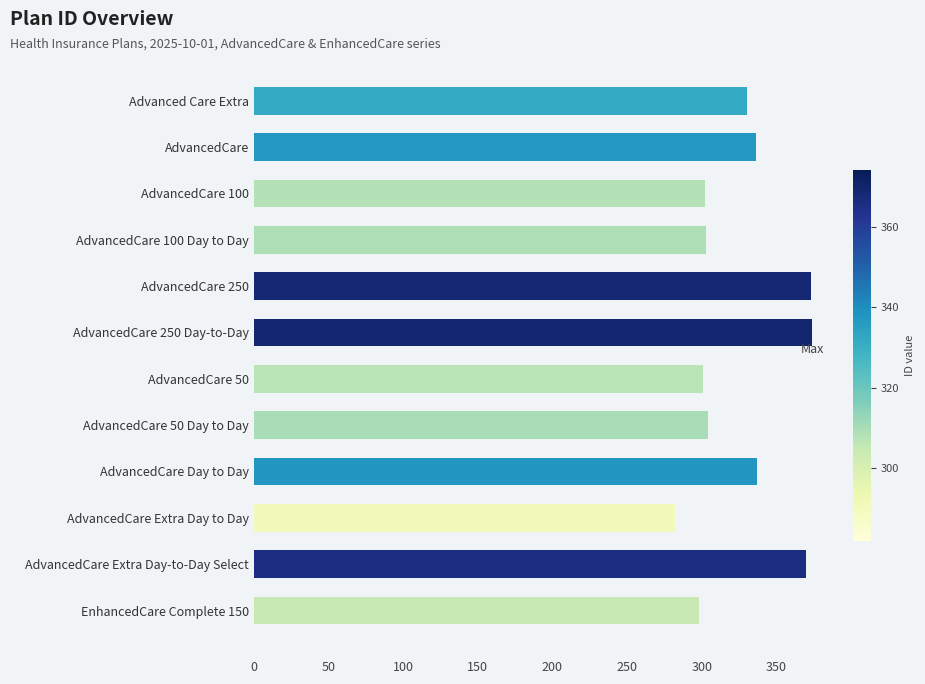

True or false: the data shows 229 at AdvancedCare Extra Day-to-Day Select.

False